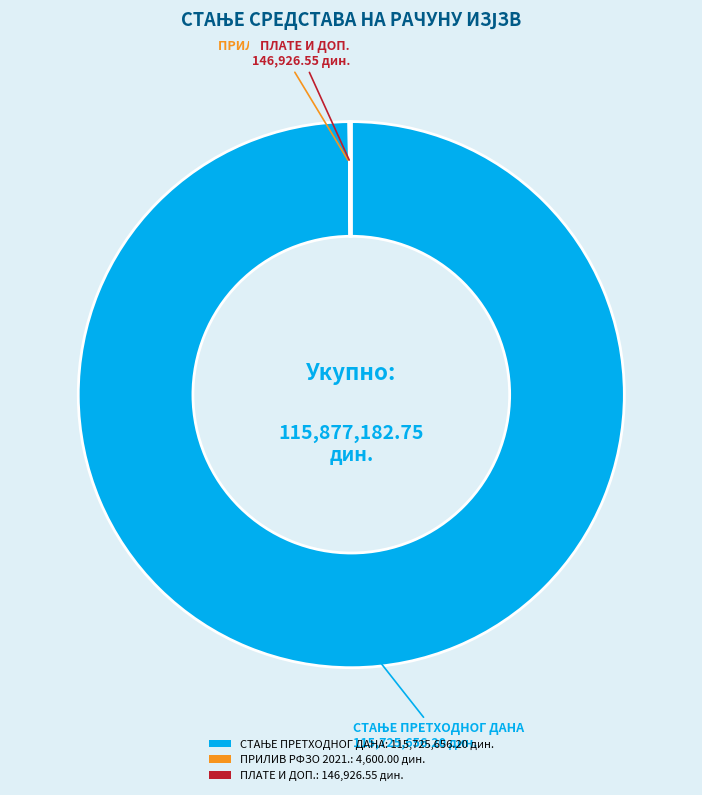

Does any single category account for the majority?

Yes